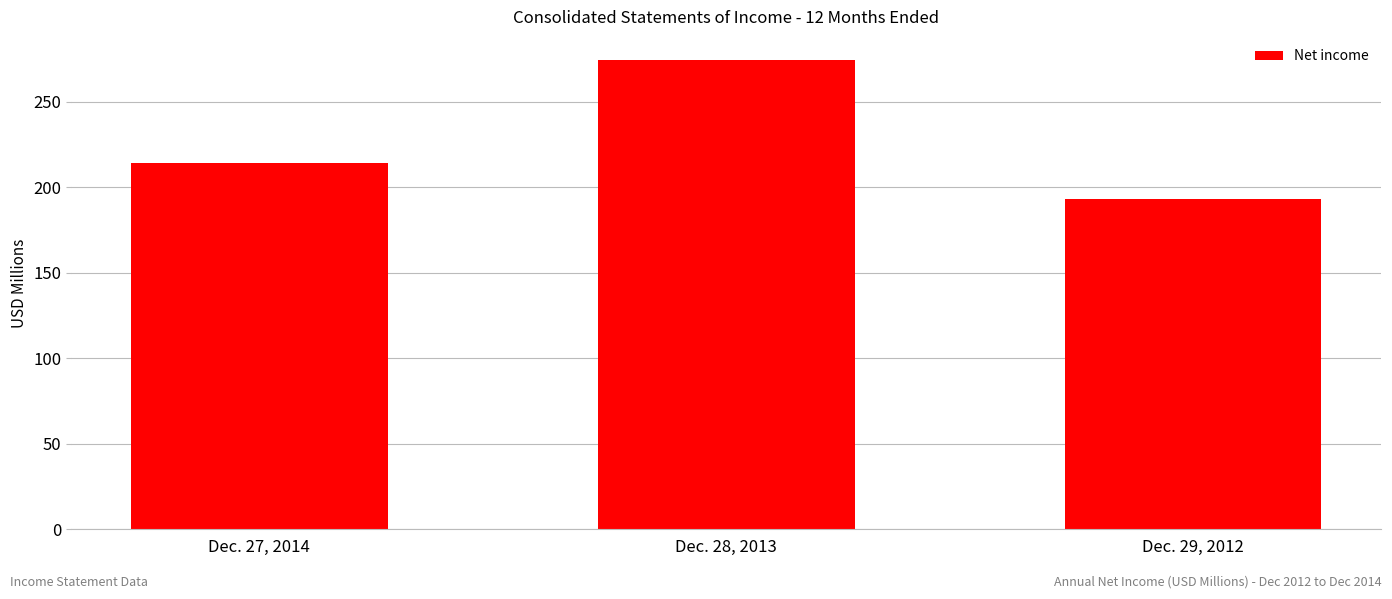

List the labels in order of value, largest first.

Dec. 28, 2013, Dec. 27, 2014, Dec. 29, 2012